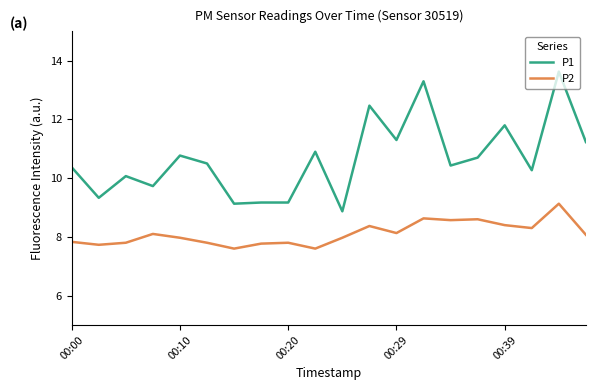

Which series has the largest total across all categories?

P1